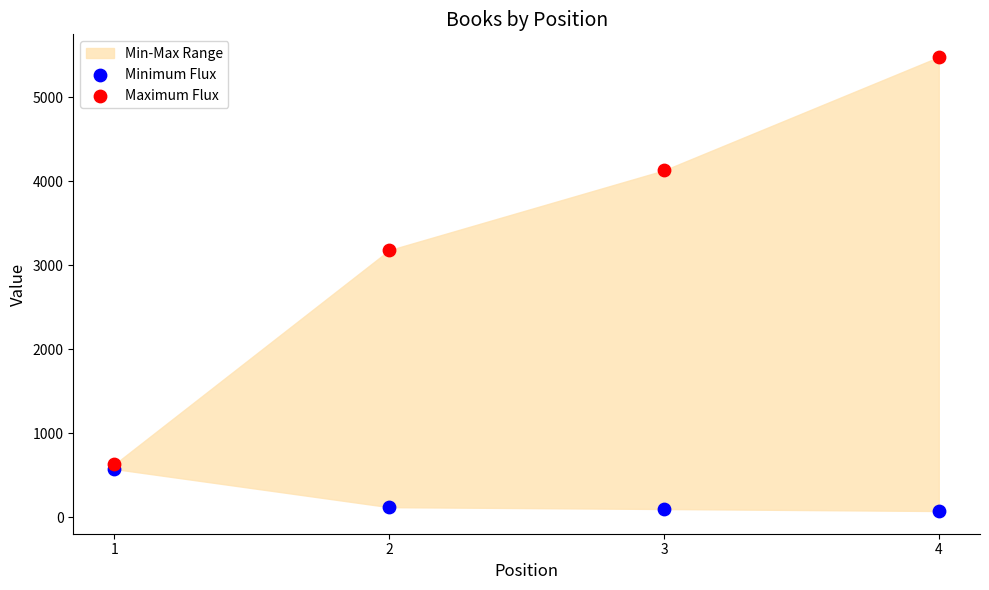

In the Maximum Flux series, what Y value is closest to 3053?

3179